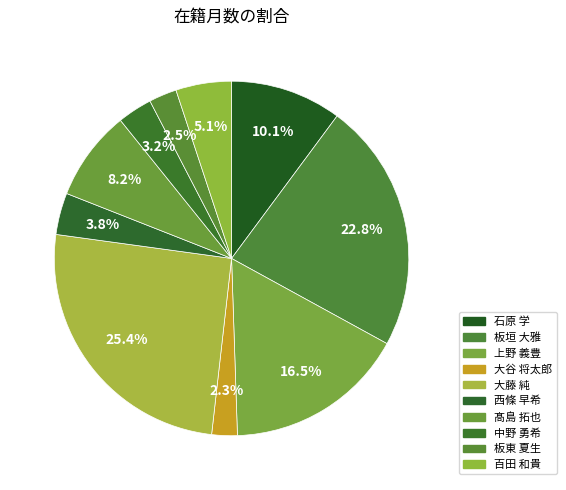

To the nearest percent, what is the combined percentage of 中野 勇希 and 西條 早希?

7%